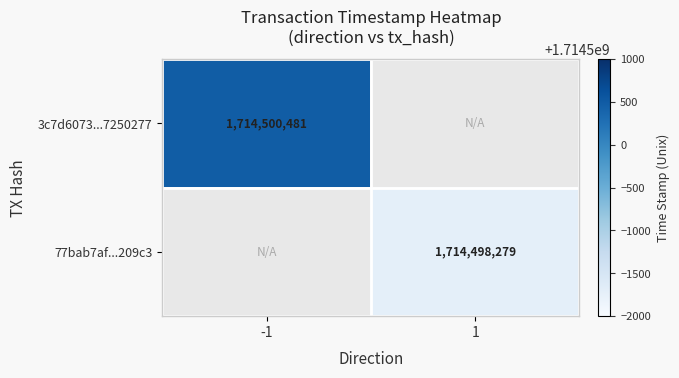

True or false: 77bab7af...209c3 has a value of 1714498279 at 1.

True